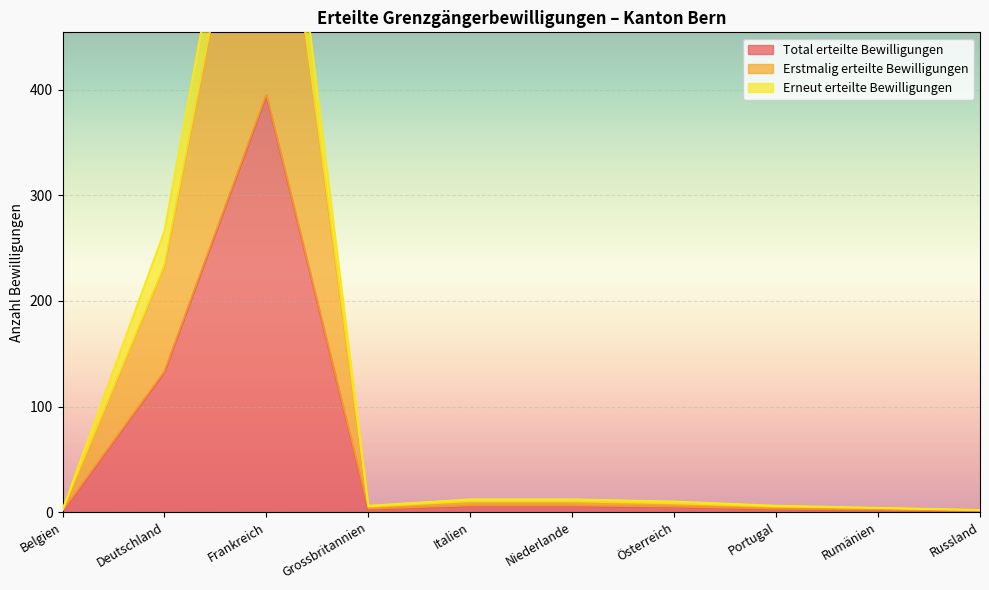

What is the maximum value shown in the chart?

790